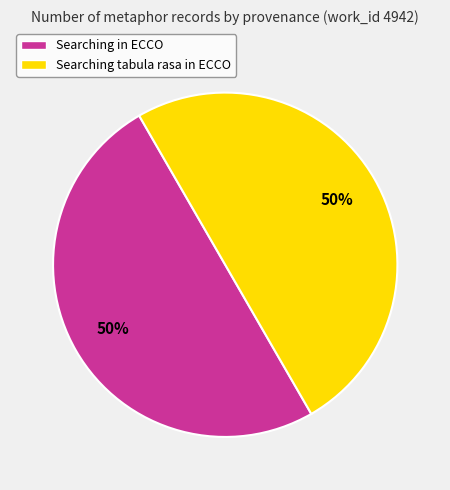

To the nearest percent, what percentage of the pie is Searching in ECCO?

50%